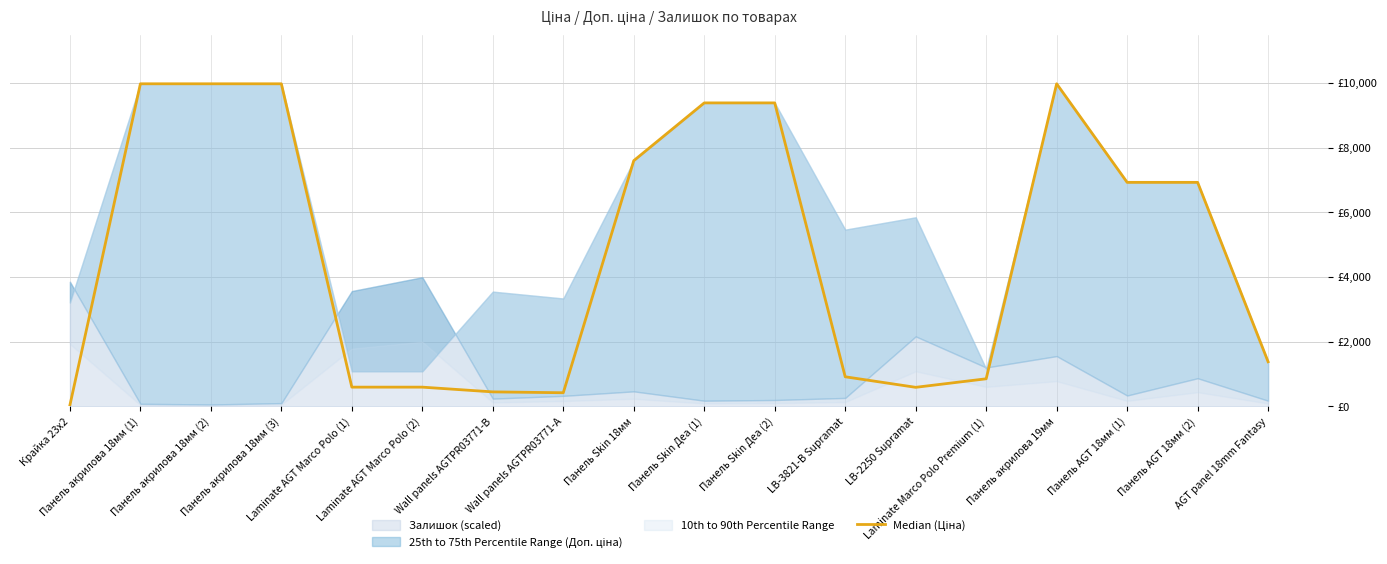

Between Laminate AGT Marco Polo (2) and LB-3821-В Supramat, which is larger?

LB-3821-В Supramat